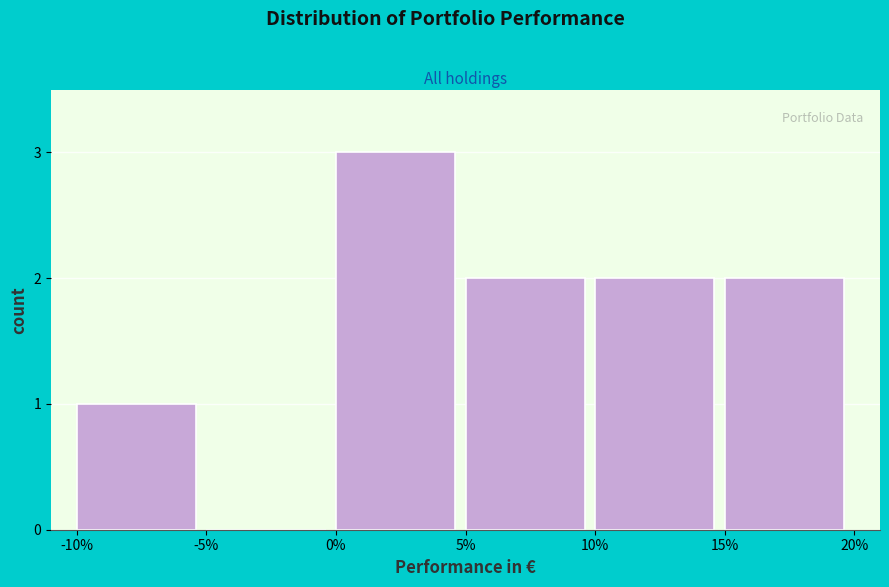

Reading left to right, list all the values displayed in this chart.

-10%=1	-5%=0	0%=3	5%=2	10%=2	15%=2